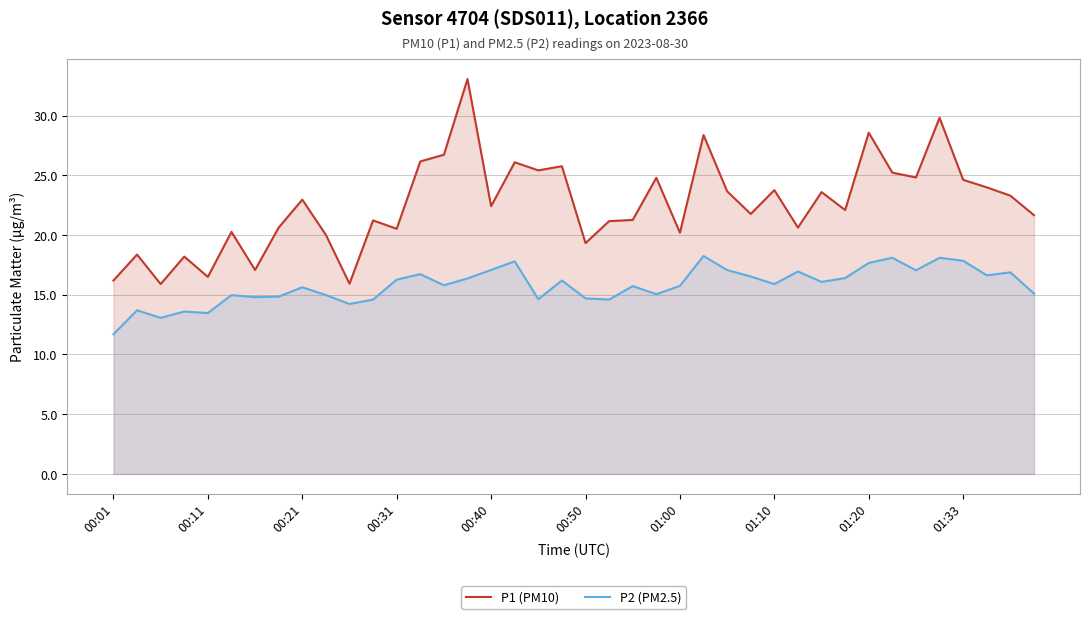

The P1 (PM10) series shows 7.1 at 00:40. True or false?

False